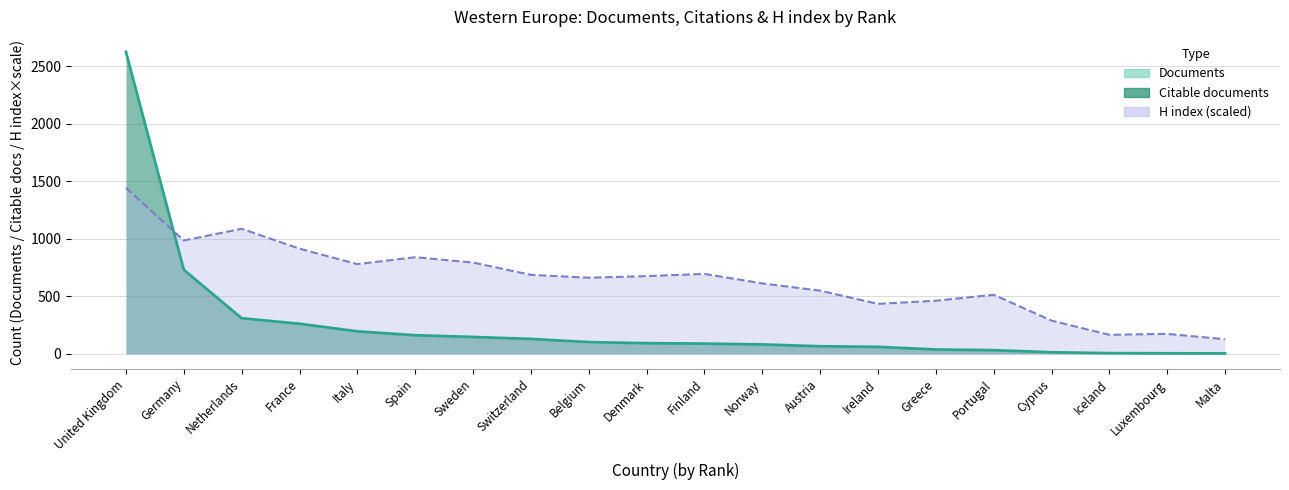

What is the label of the 18th point from the left?

Iceland